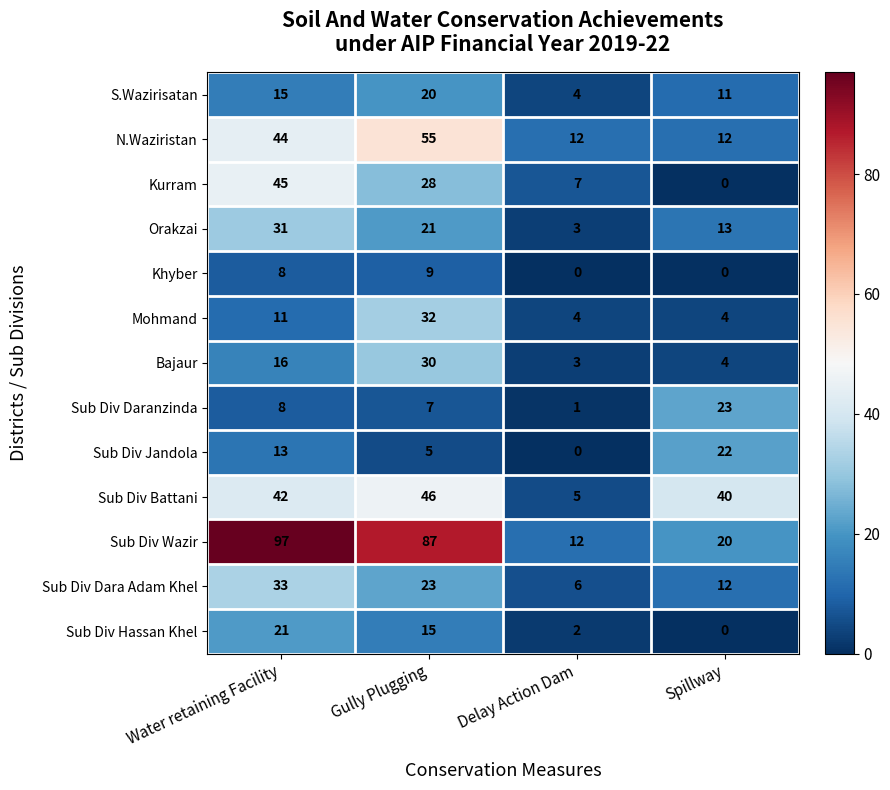

What is the difference between the Sub Div Jandola values at Gully Plugging and Spillway?

17